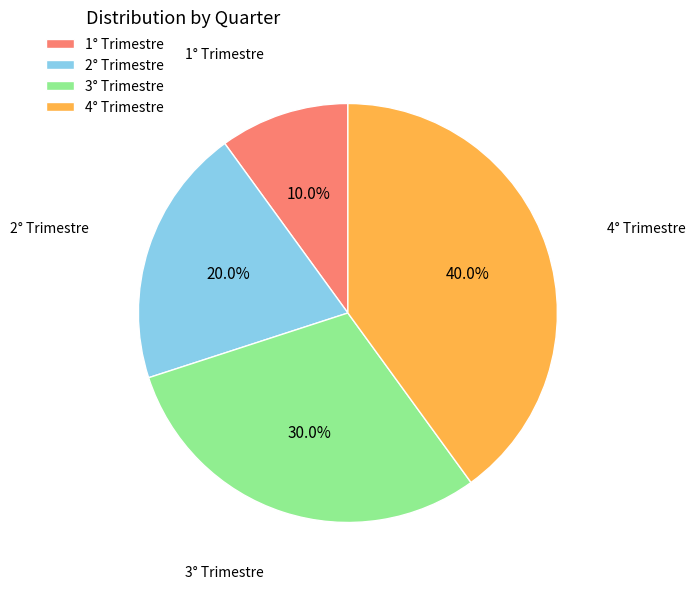

Rank the categories by value from lowest to highest.

1° Trimestre, 2° Trimestre, 3° Trimestre, 4° Trimestre